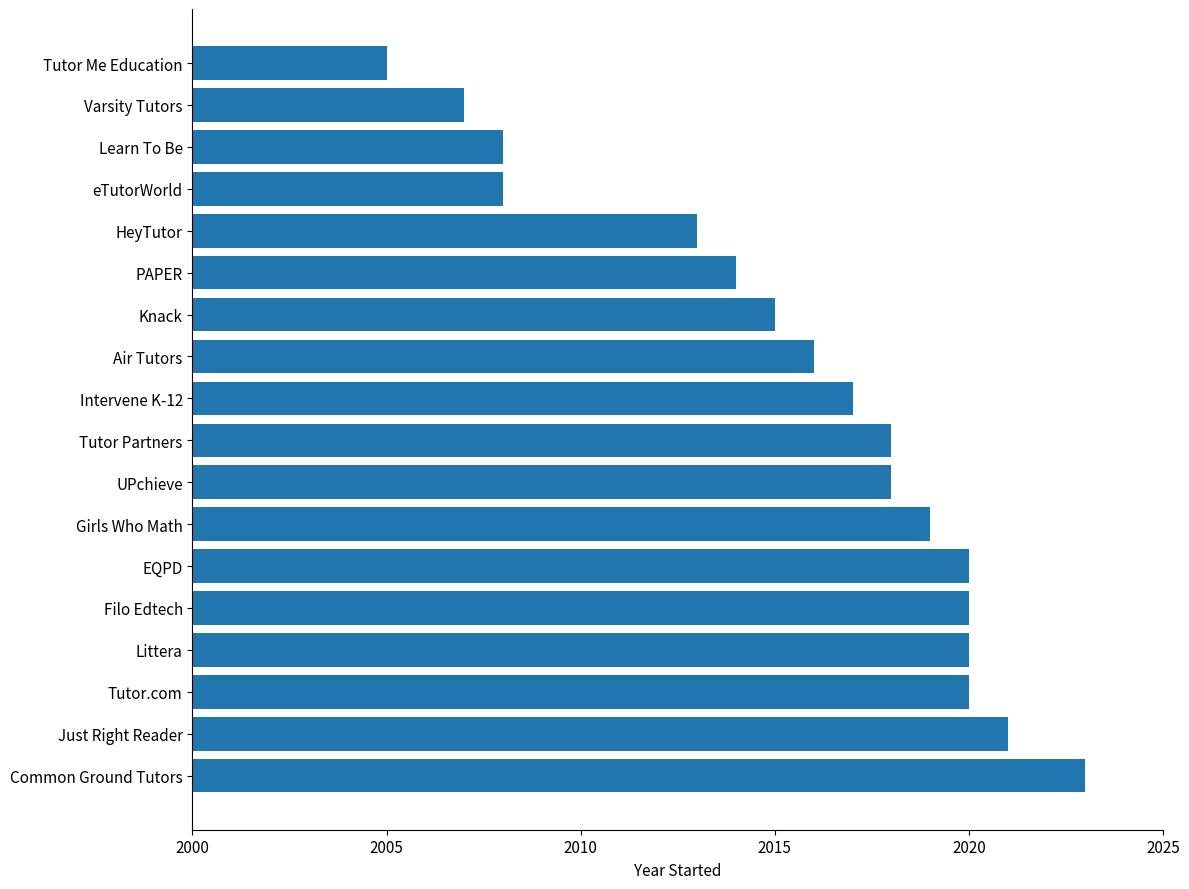

Which has a higher value, Tutor Partners or Air Tutors?

Tutor Partners